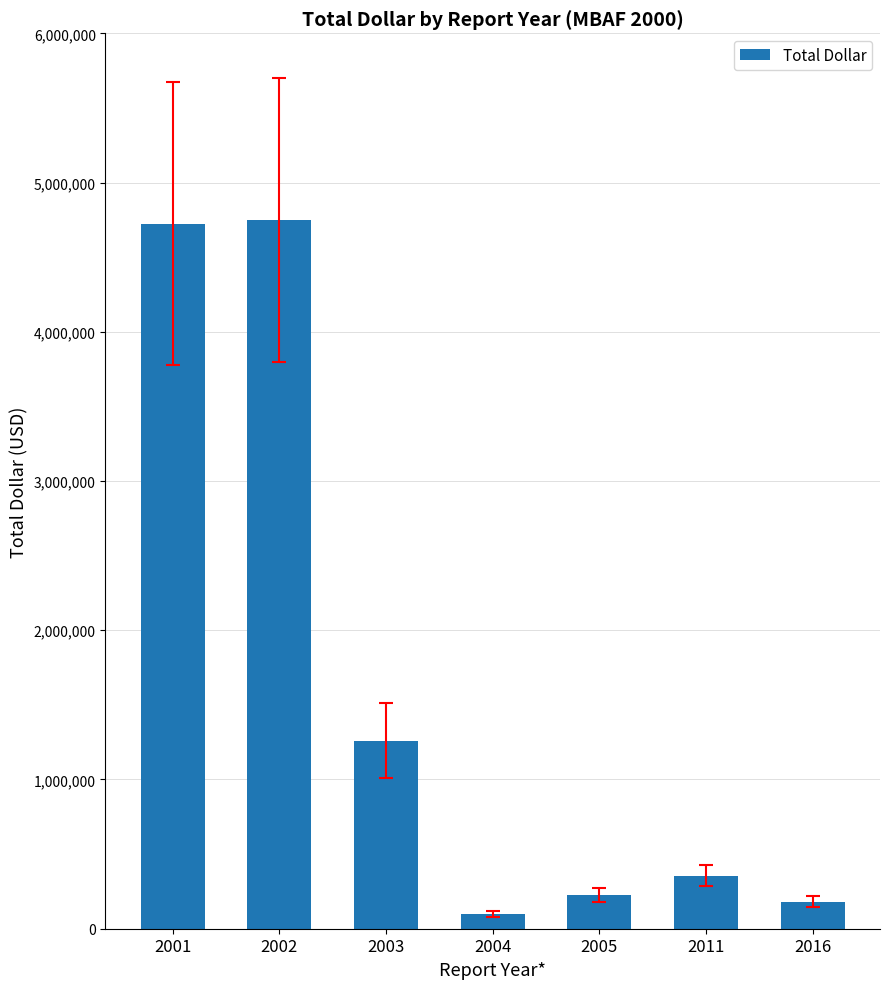

What is the greatest value displayed?

4750936.0